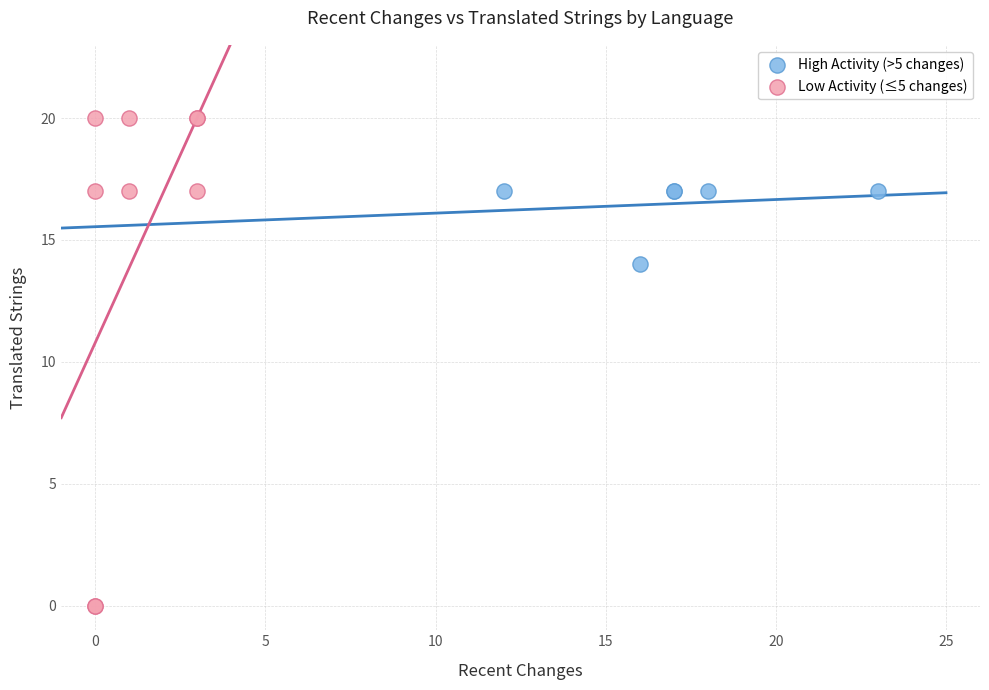

Which series reaches the minimum Y coordinate?

Low Activity (≤5 changes)